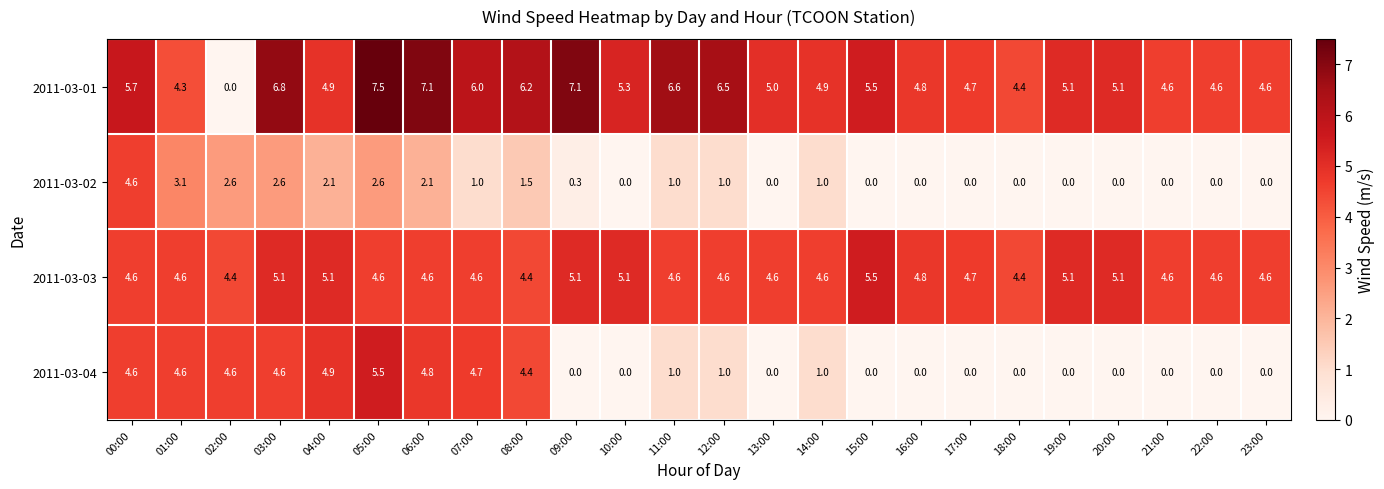

Which label corresponds to the largest value in the chart?

05:00